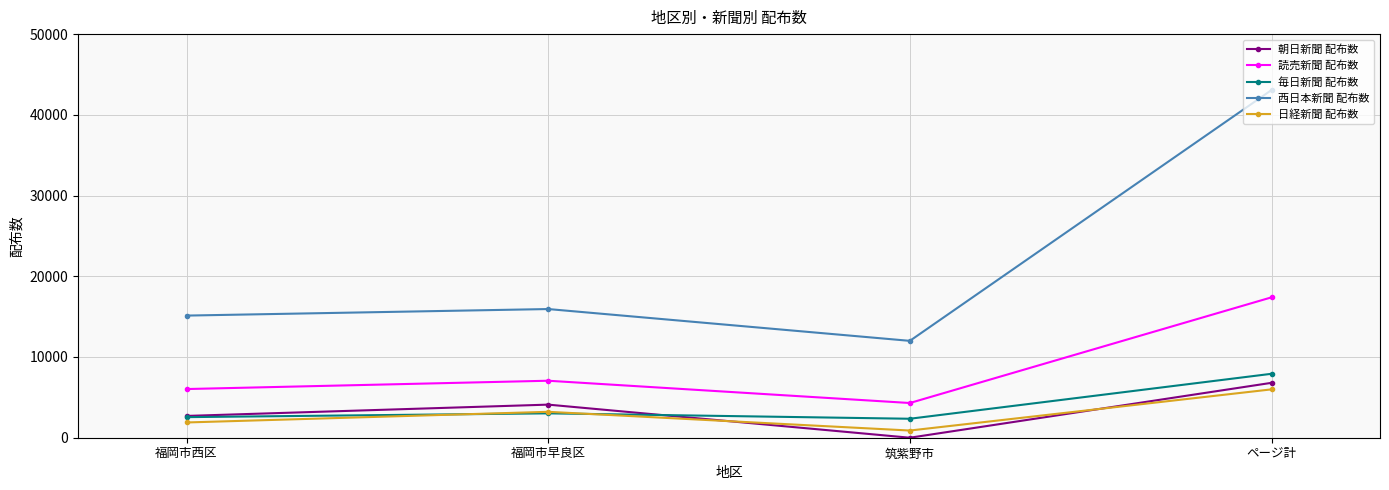

What is the sum of the 読売新聞 配布数 values at 福岡市早良区 and 筑紫野市?

11360